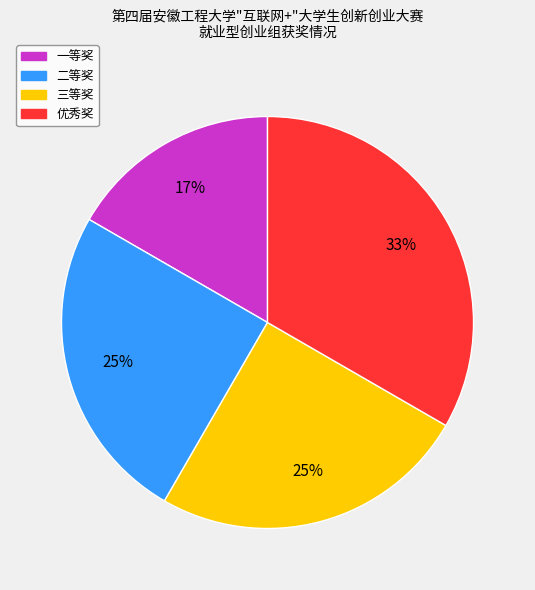

How many segments does this pie chart have?

4